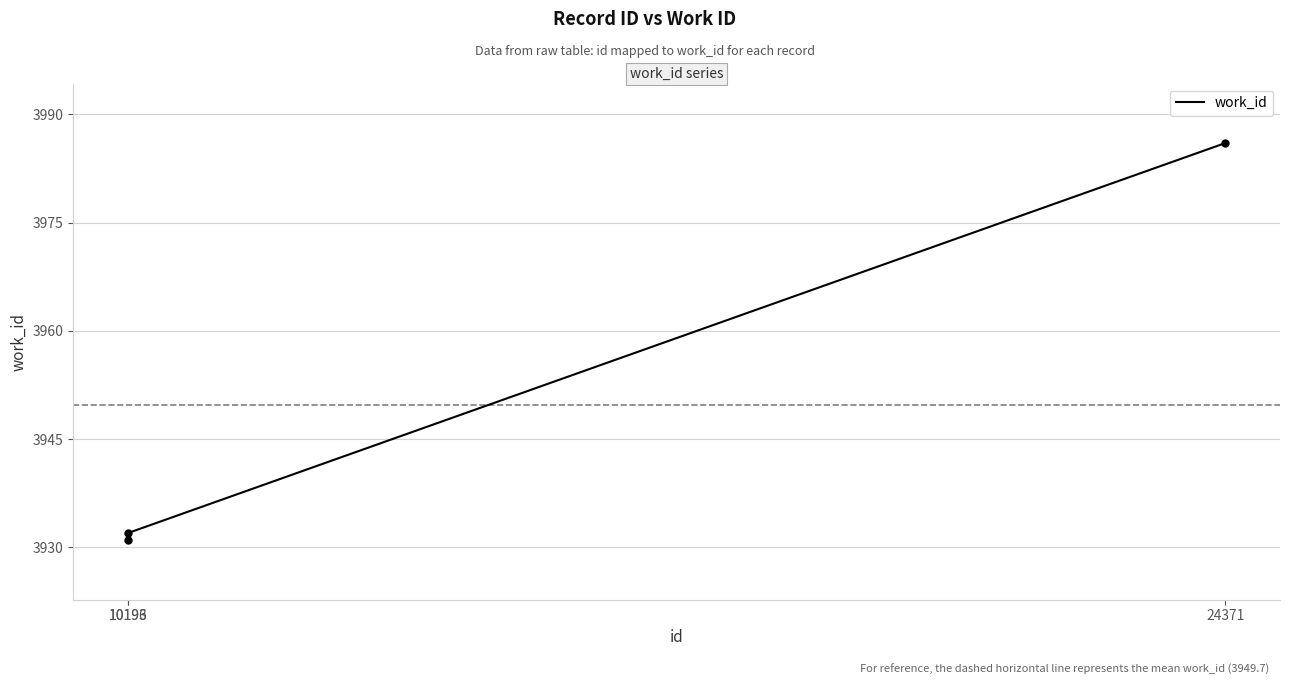

Between 10196 and 10193, which is larger?

10196